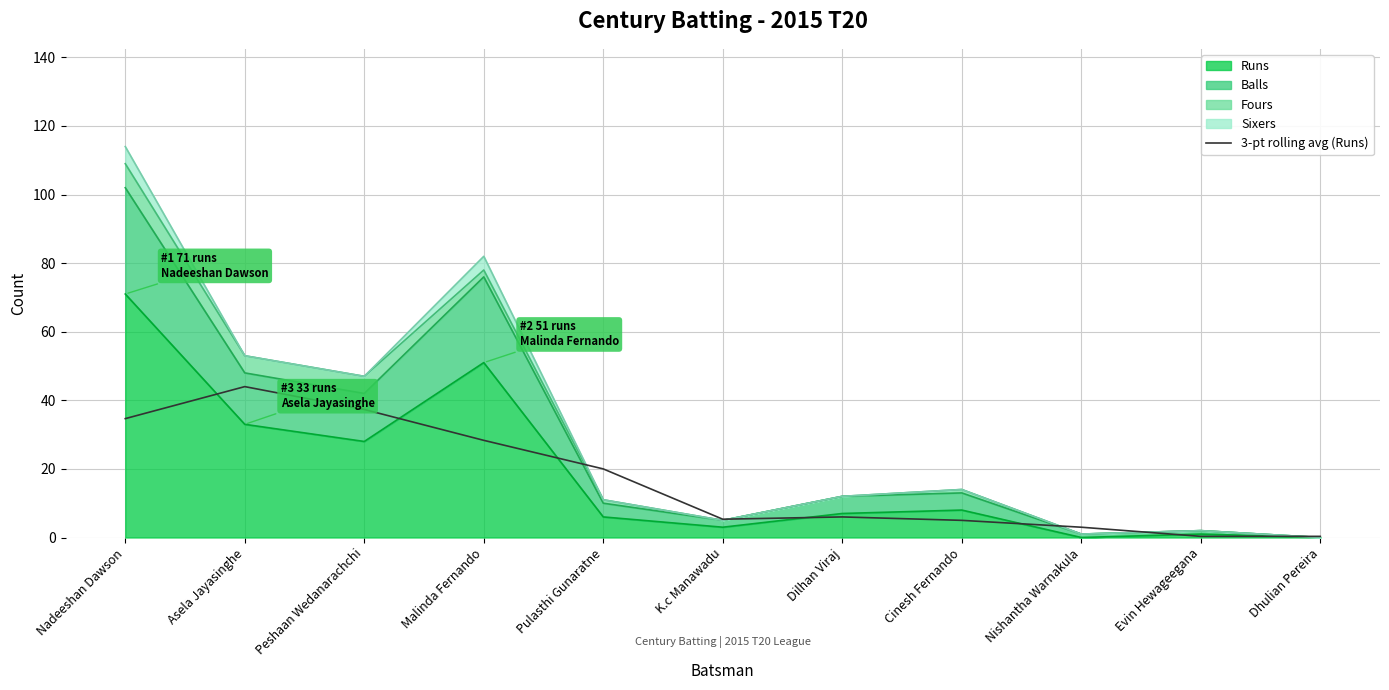

What is the sum of all values?

184.3